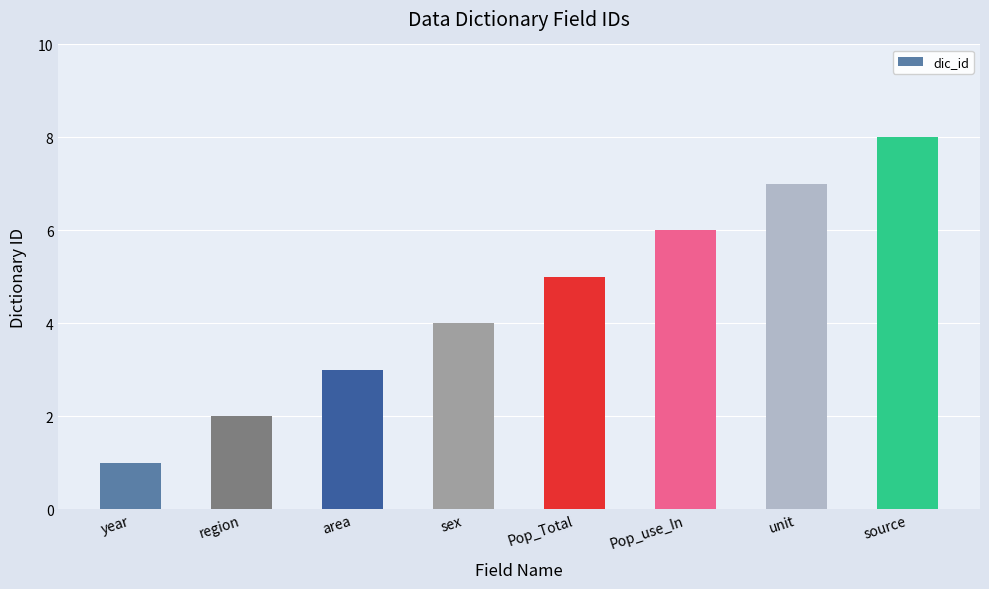

The value at region is 2. True or false?

True